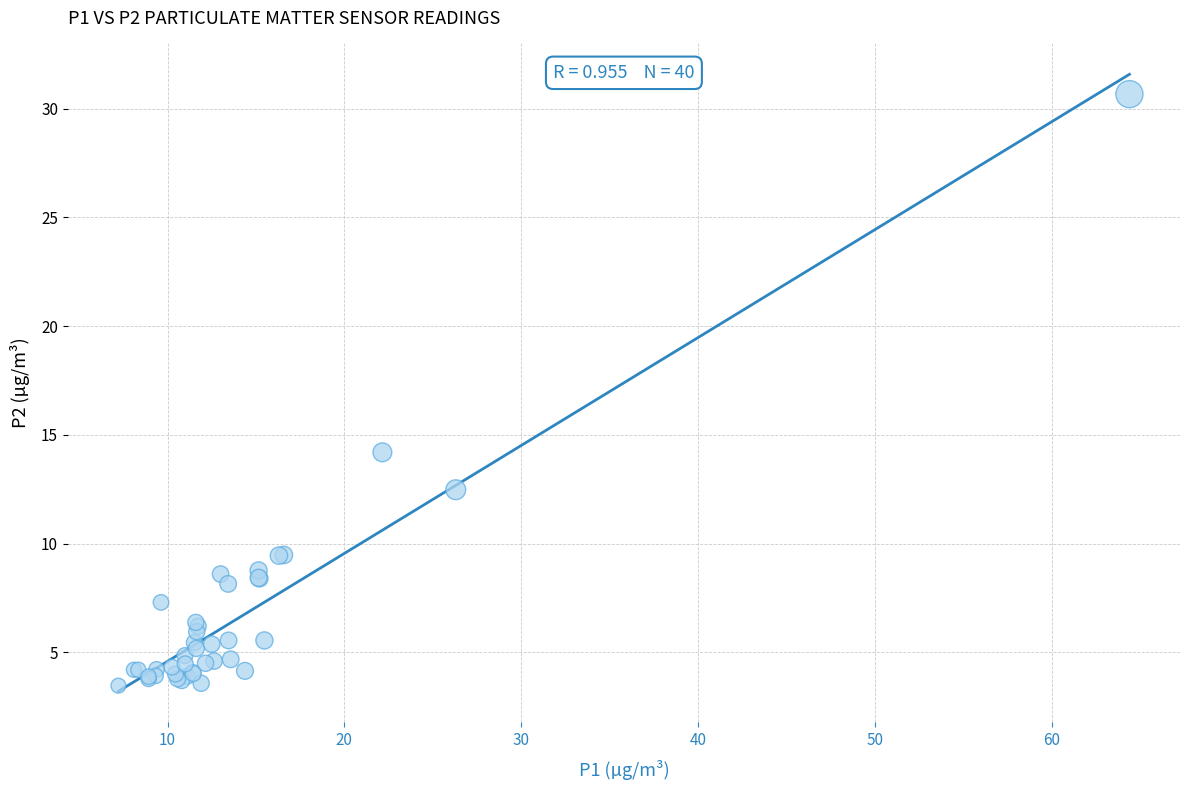

What Y value in the scatter plot is closest to 17?

14.2